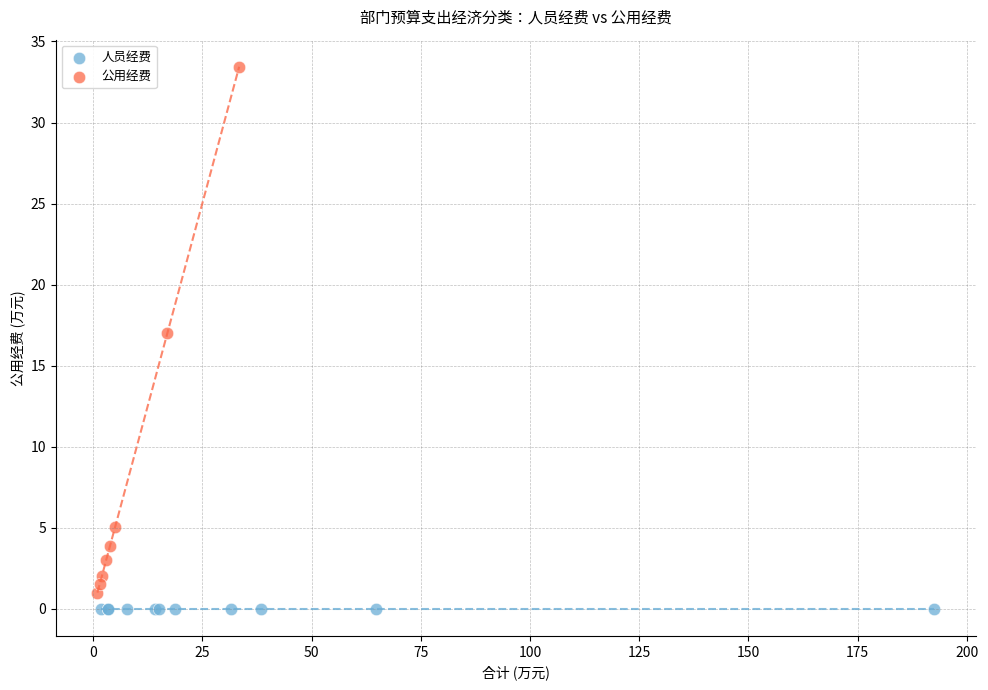

Which series contains the highest Y value?

公用经费